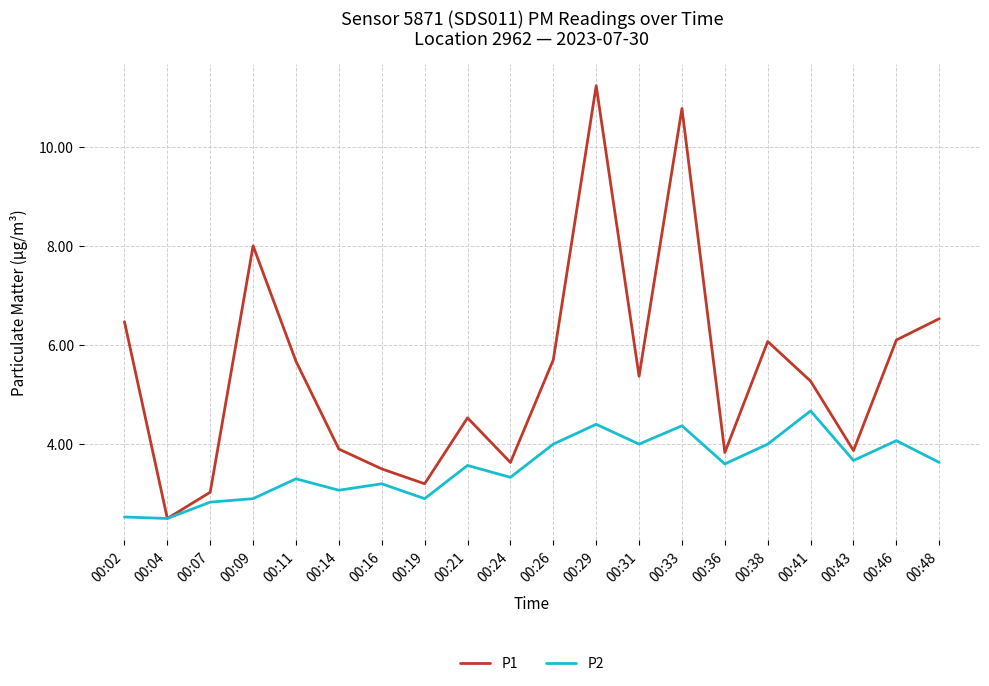

List the series in order of their peak value, highest first.

P1, P2